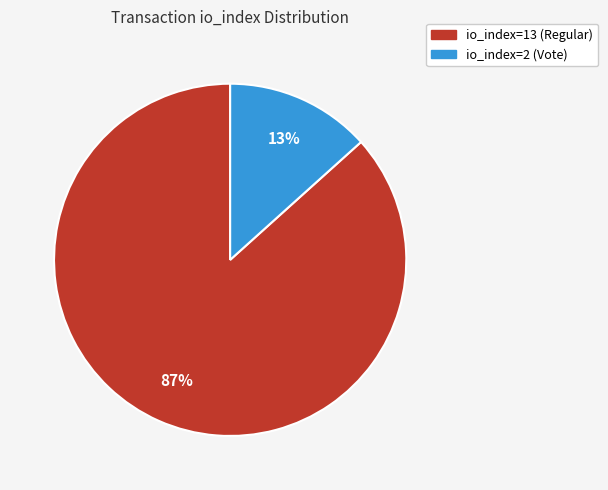

Count the number of slices in the pie.

2